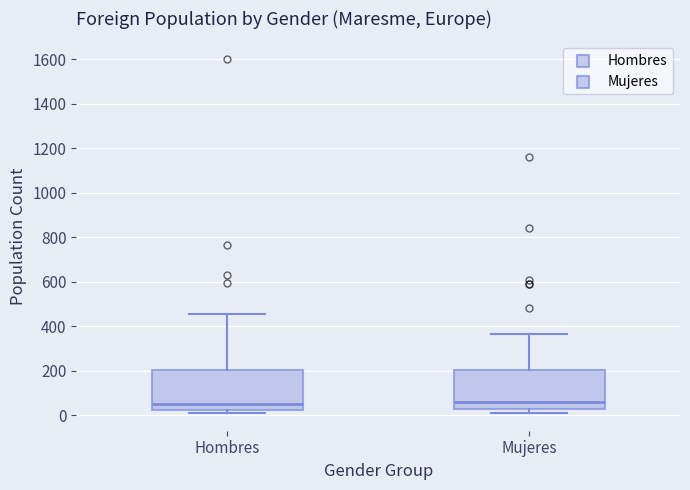

Reading left to right, read every box against the y-axis: the position of its median line, the range the box covers, and the ends of its whiskers. The values are not printed on the chart, so give them approximately, as read against the axis.

Hombres: median 60, box 20 to 200, whiskers 20 (just below the box's lower edge) to 460
Mujeres: median 60, box 20 to 200, whiskers 0 to 360